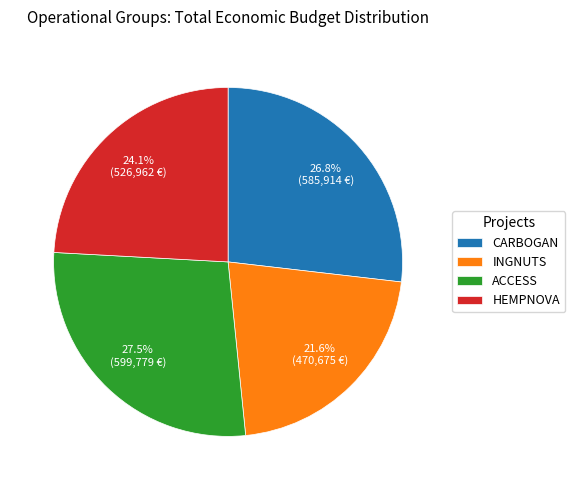

Which has a higher value, HEMPNOVA or INGNUTS?

HEMPNOVA